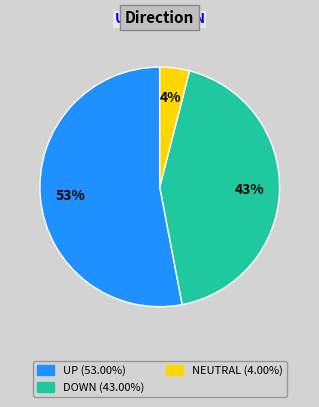

Does any single category account for the majority?

Yes